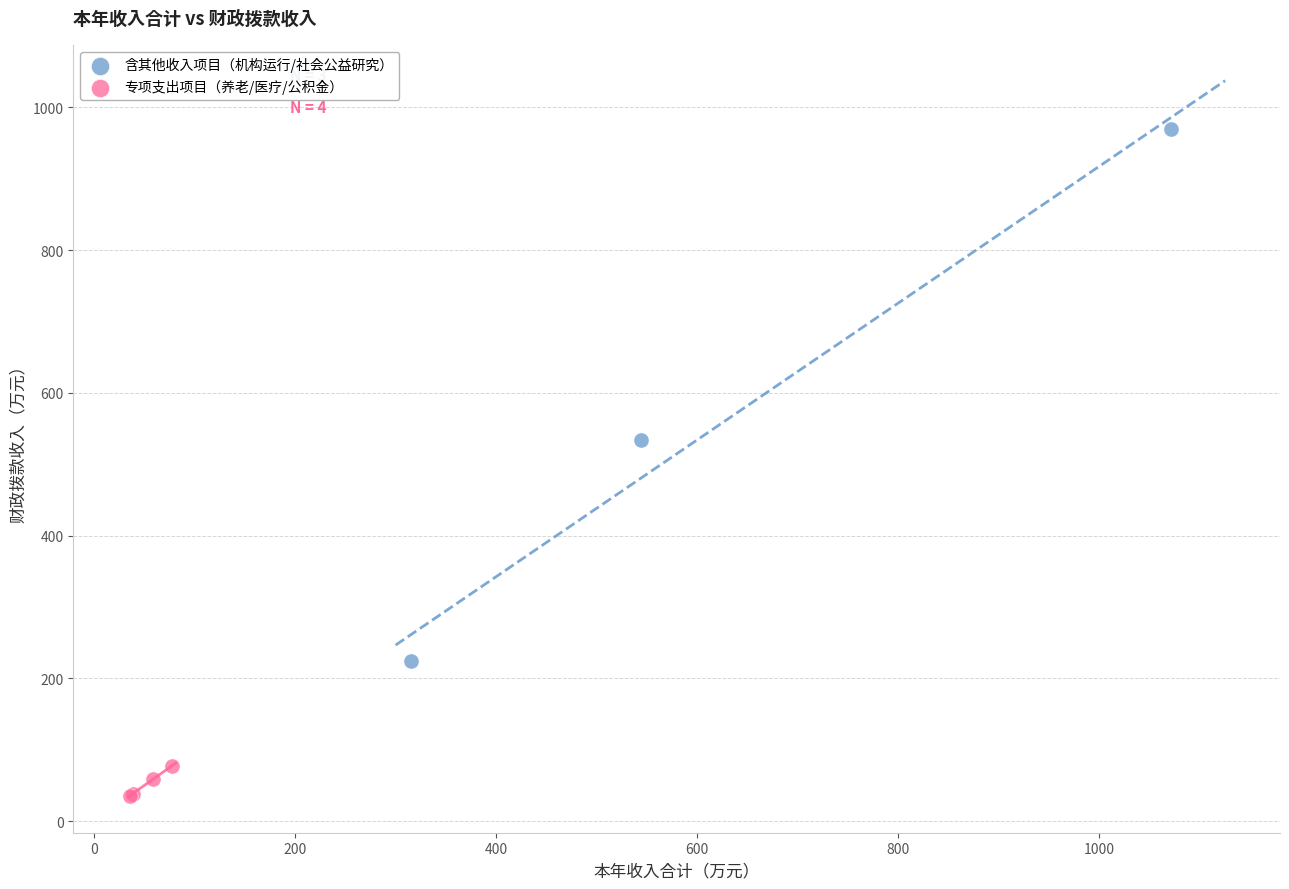

Which series has the largest Y range (max minus min)?

含其他收入项目（机构运行/社会公益研究）